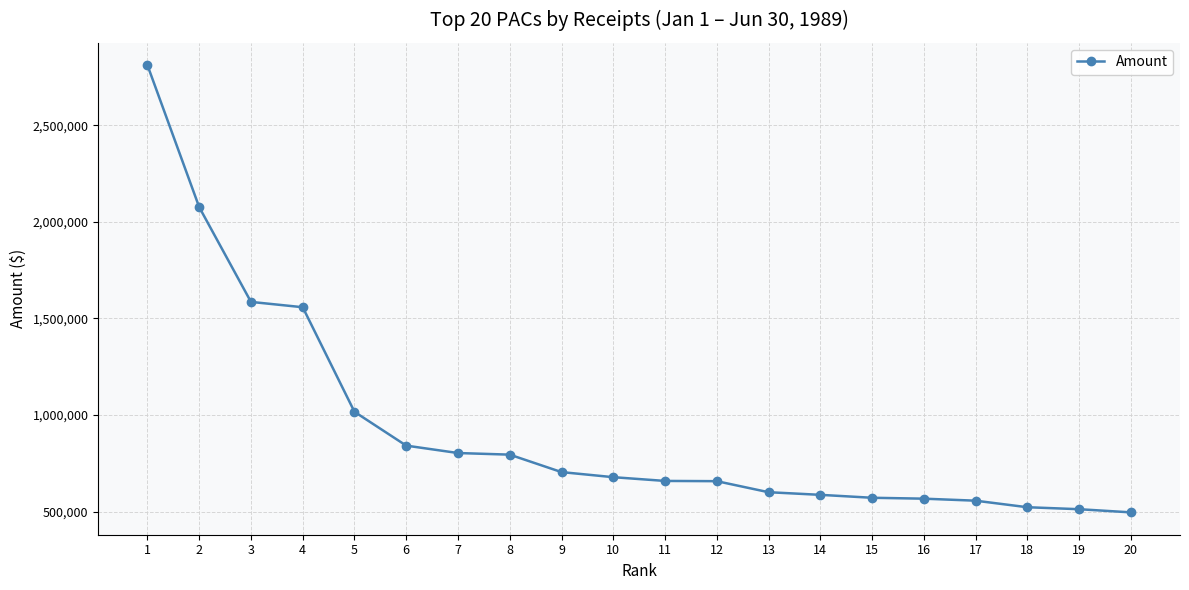

What value does the data have at 20?

495870